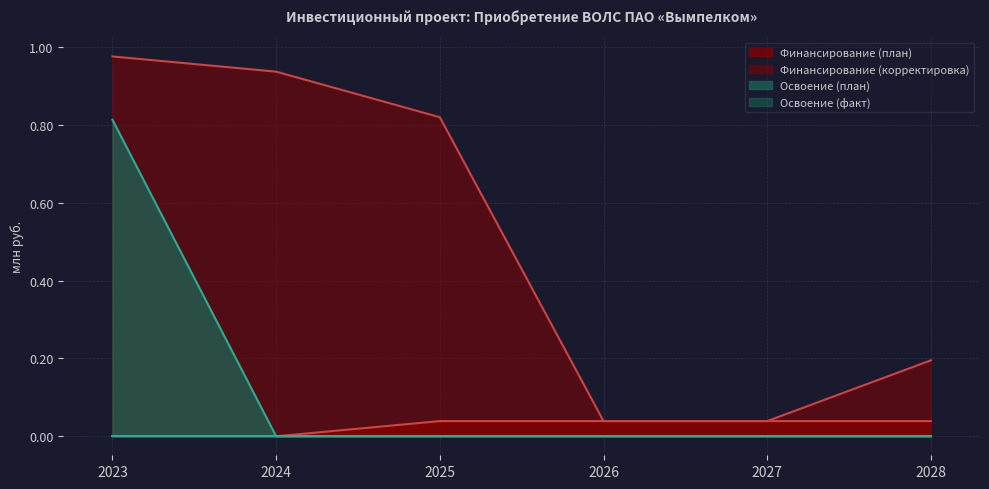

Which series has the widest spread of values?

Финансирование (корректировка)